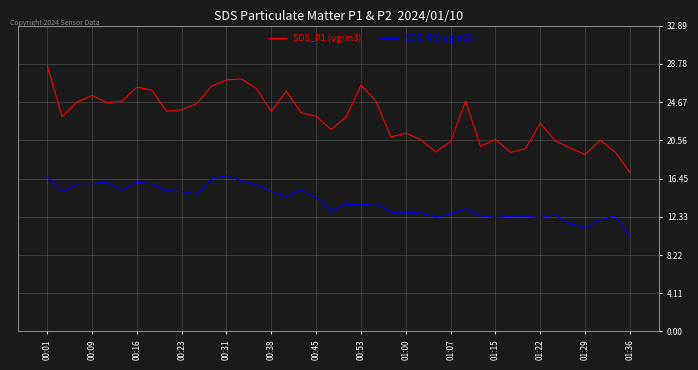

Which series has the largest total across all categories?

SDS_P1 (ug/m3)